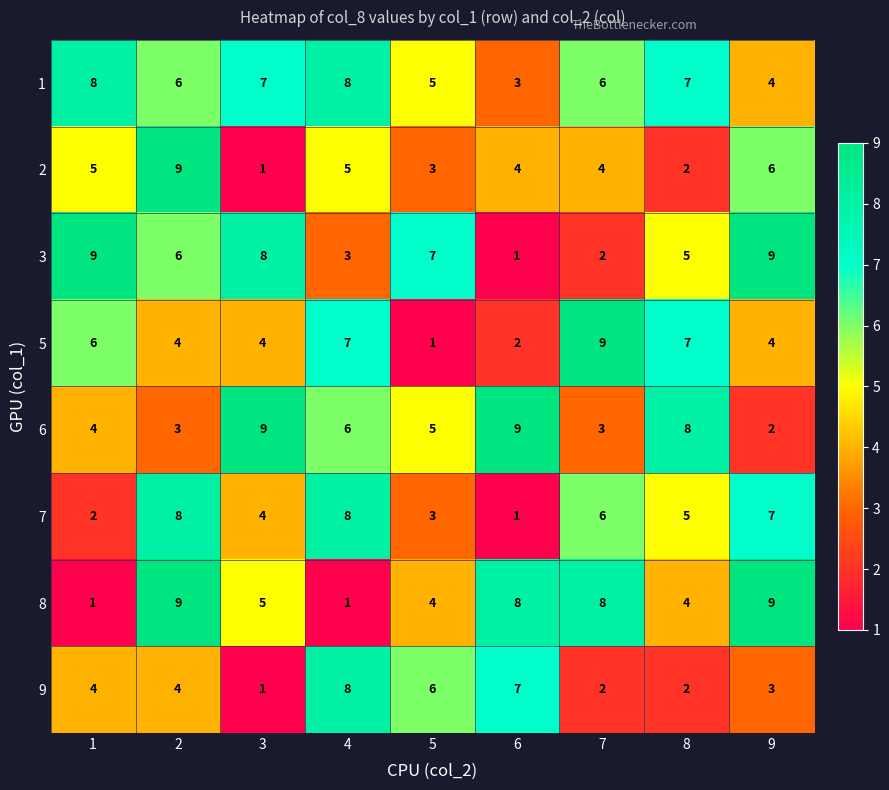

Between 1 and 3, which series saw the biggest shift?

6